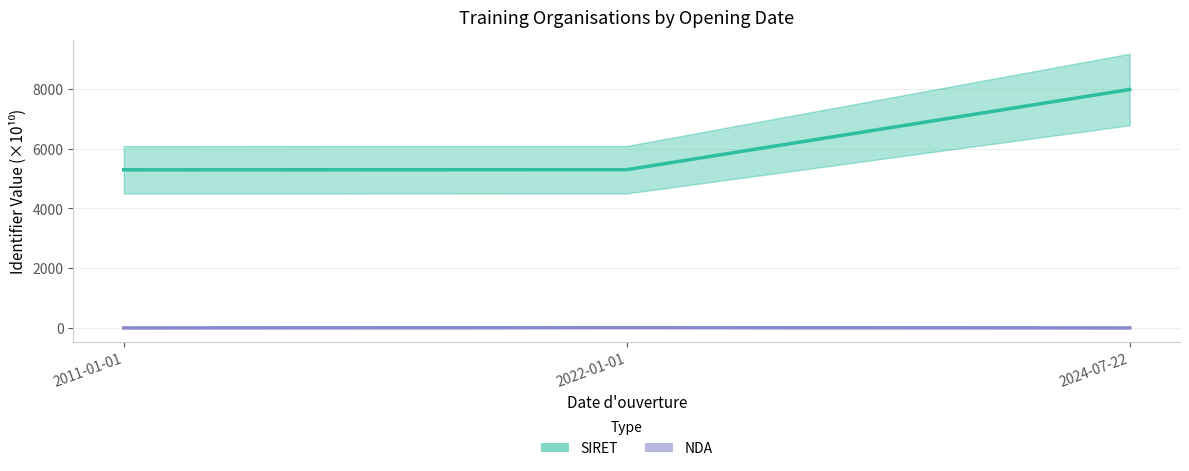

What is the difference between the highest and lowest values at 2011-01-01?

5289.3